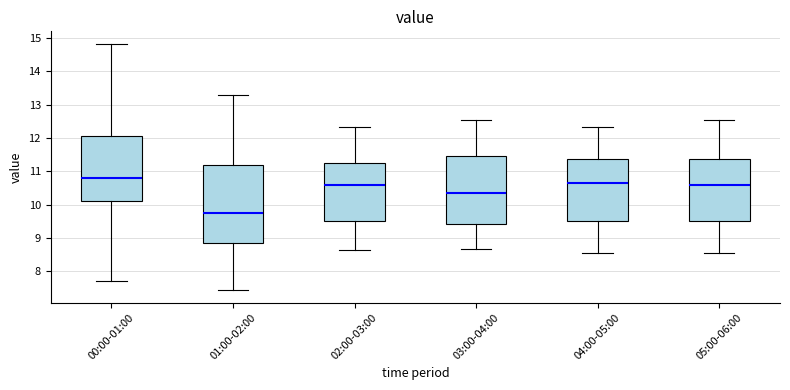

Where does the upper whisker of the box for 05:00-06:00 end on the y-axis? The values are not printed on the chart, so give them approximately, as read against the axis.

12.6